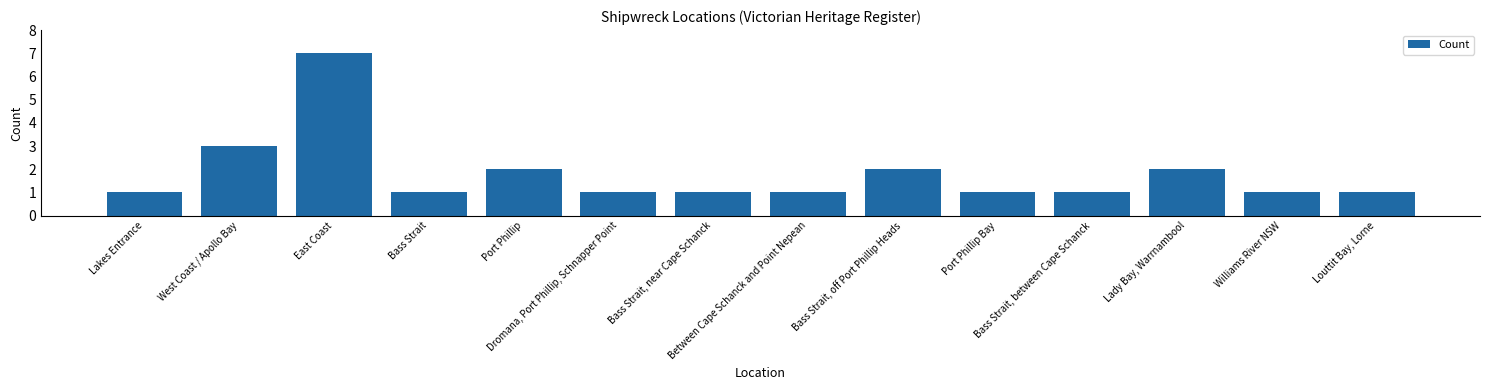

What is the difference between the maximum and second lowest values?

6